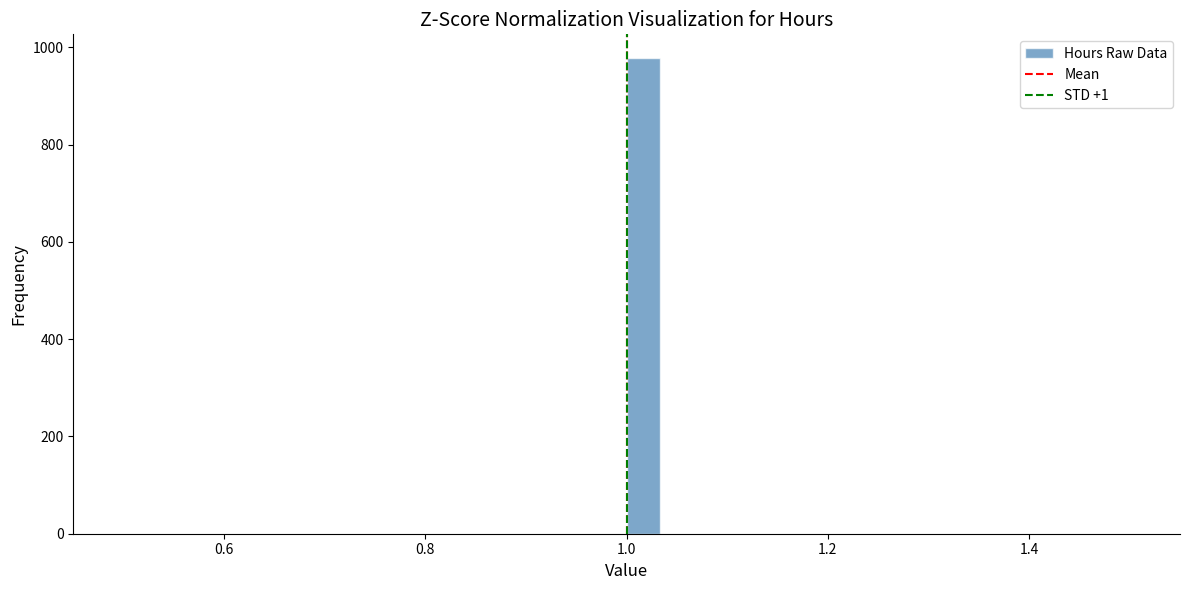

Read against the x-axis, roughly where is the centre of the tallest bar?

1.02